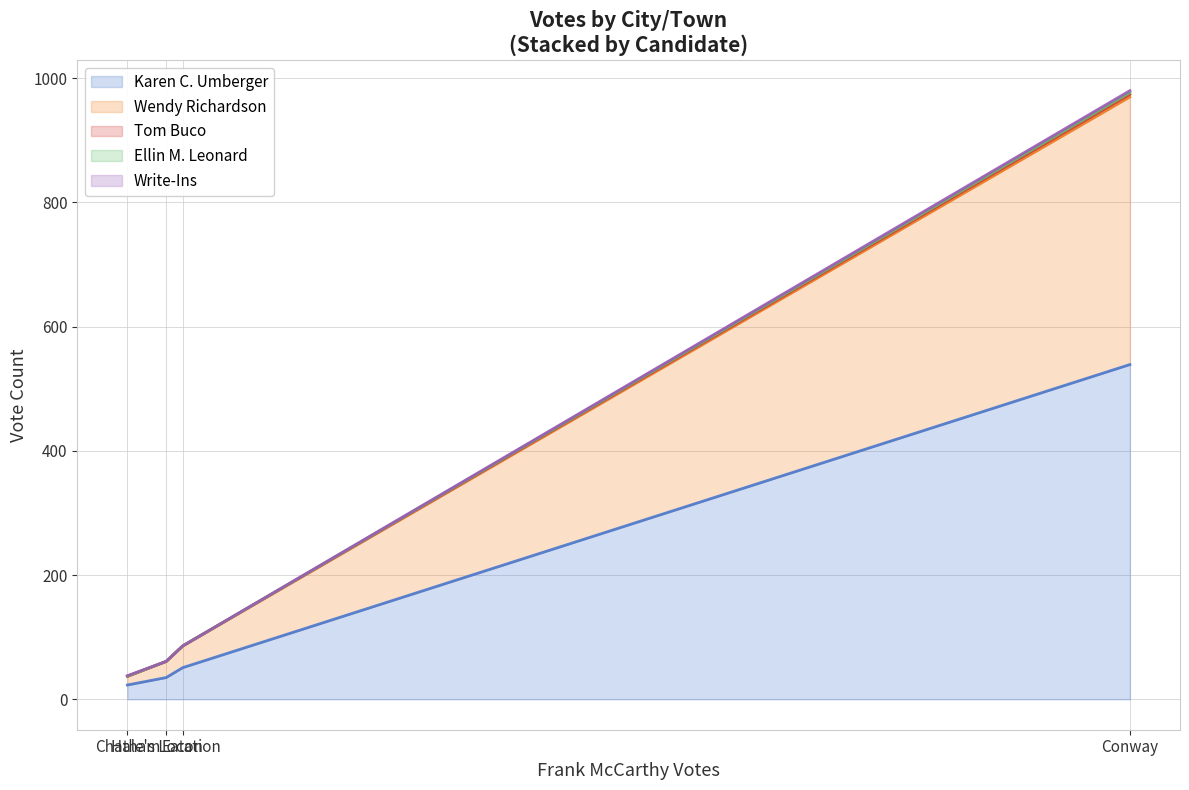

What is the sum of all Ellin M. Leonard values?

3